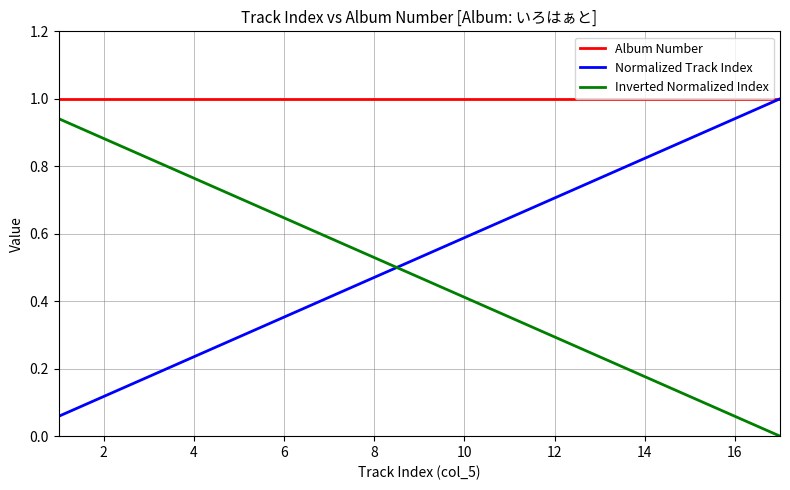

After their last crossing, which series has the higher values: Normalized Track Index or Inverted Normalized Index?

Normalized Track Index